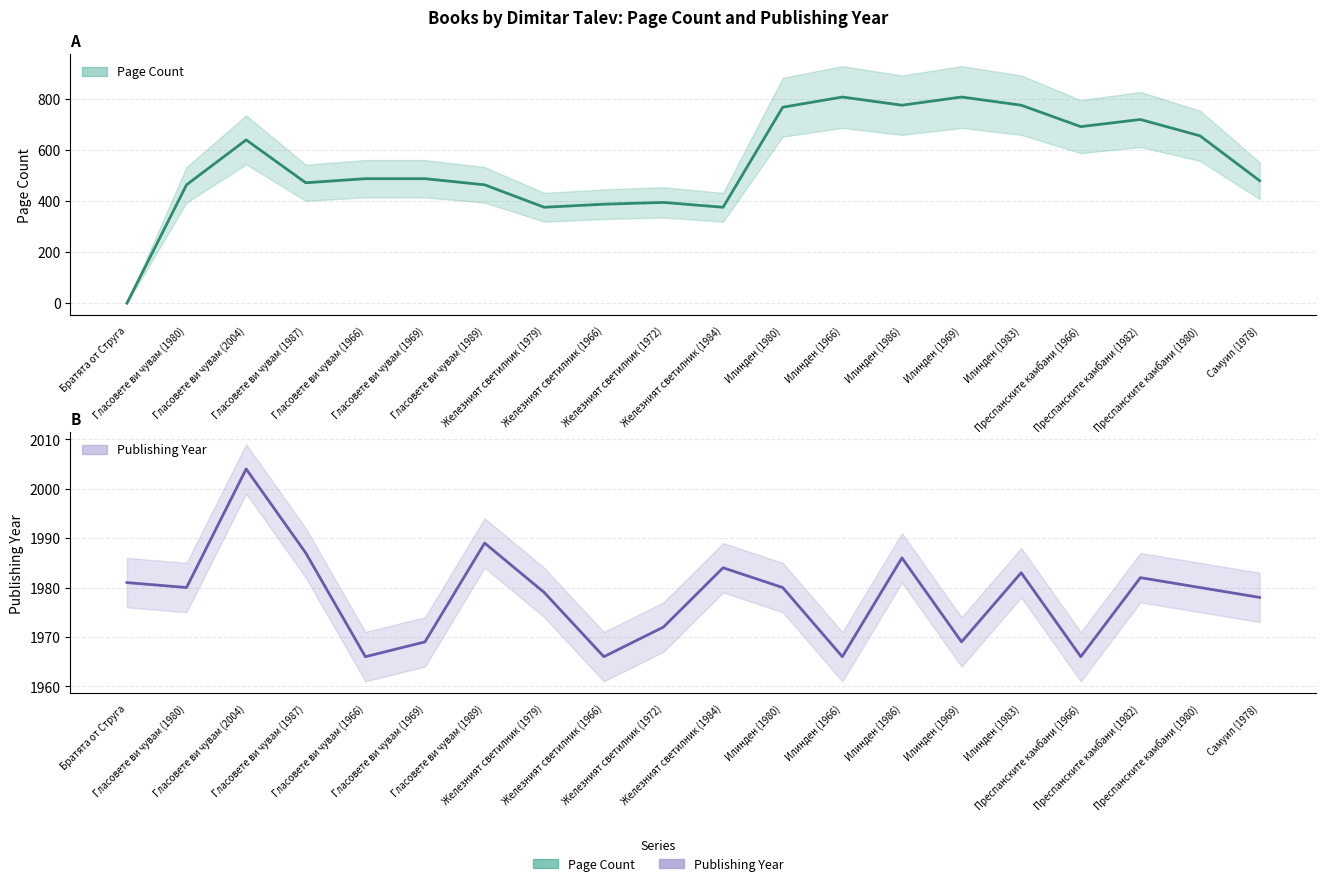

True or false: Page Count and Publishing Year cross at least once.

False